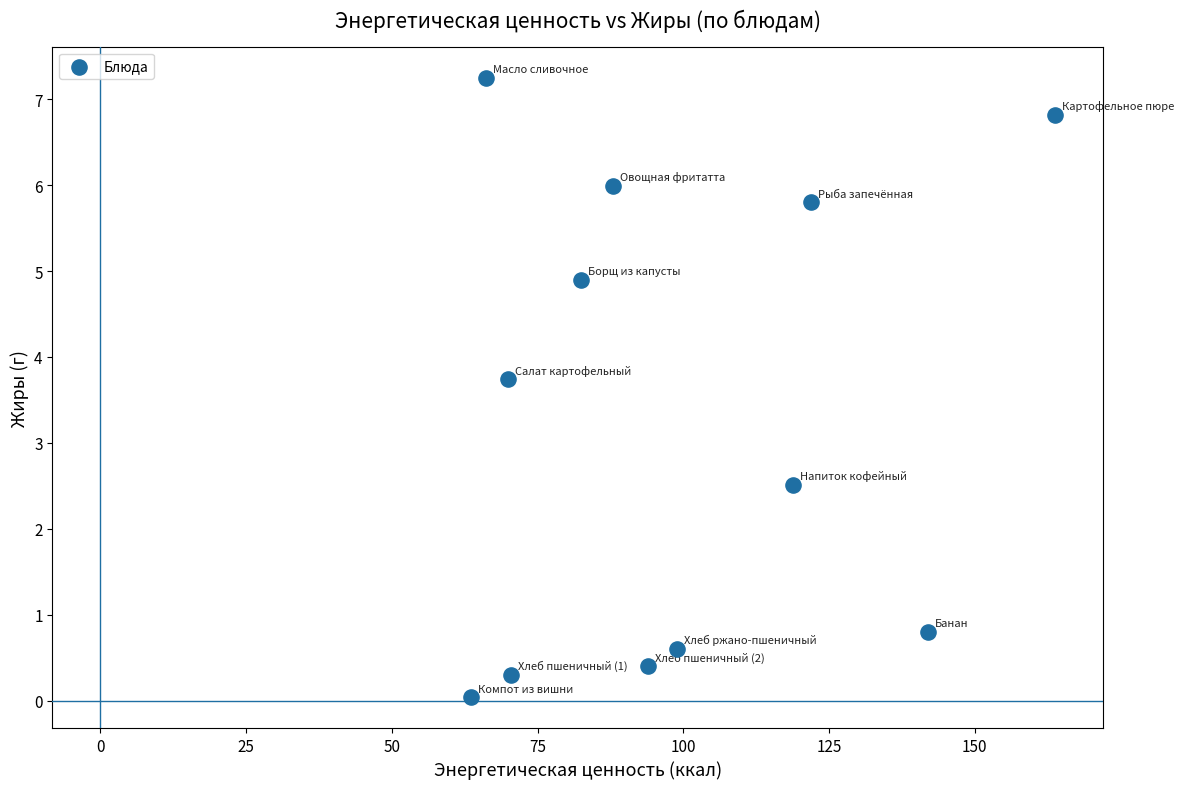

What is the average Y value?

3.3